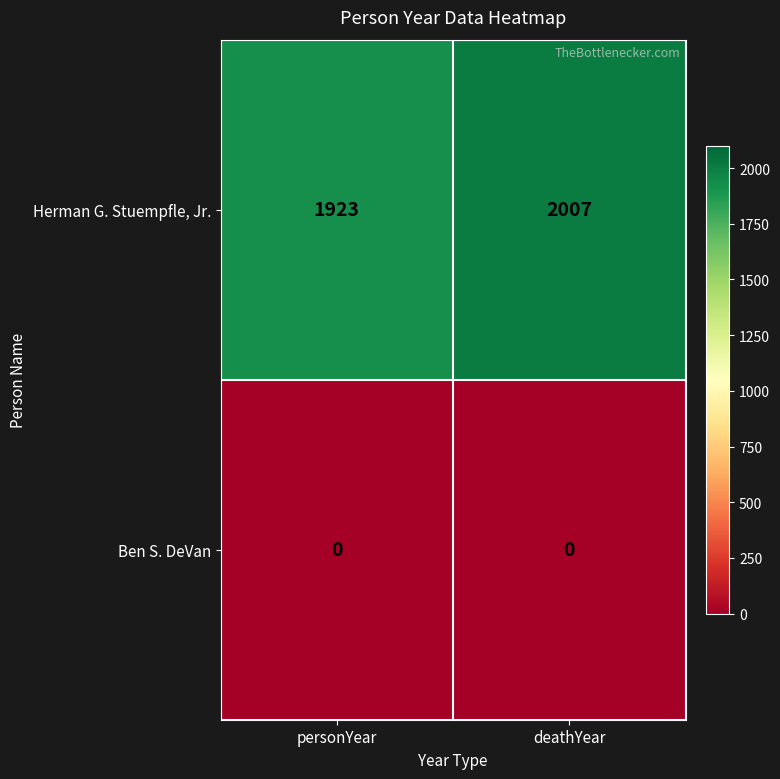

What is the sum of the Herman G. Stuempfle, Jr. values at personYear and deathYear?

3930